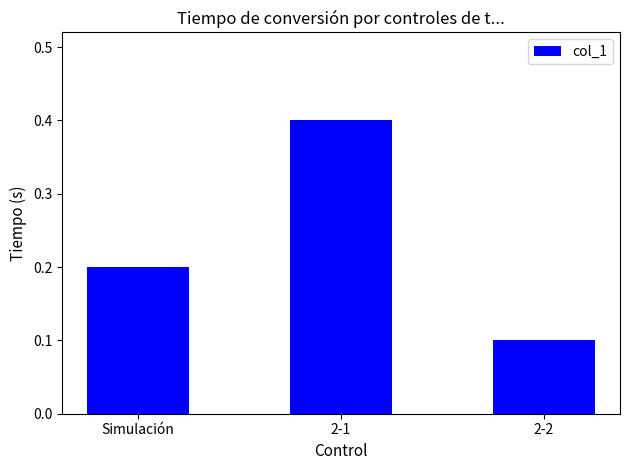

How many distinct data groups are displayed?

1